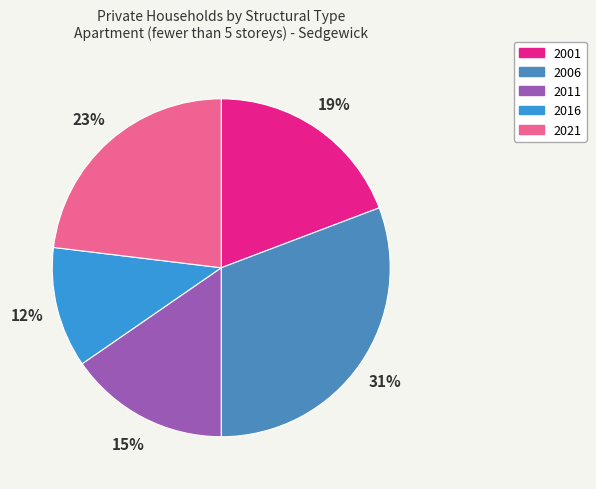

To the nearest percent, what percentage of the pie is 2001?

19%